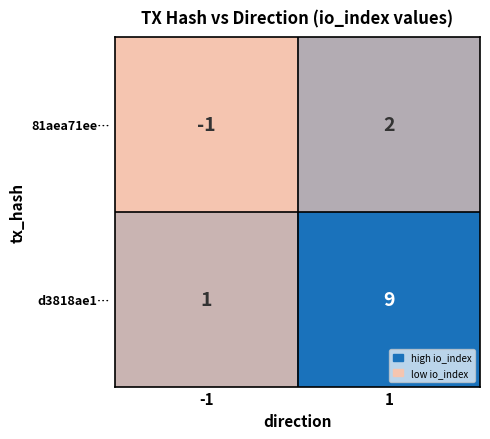

List the series in order of their peak value, highest first.

d3818ae1…, 81aea71ee…